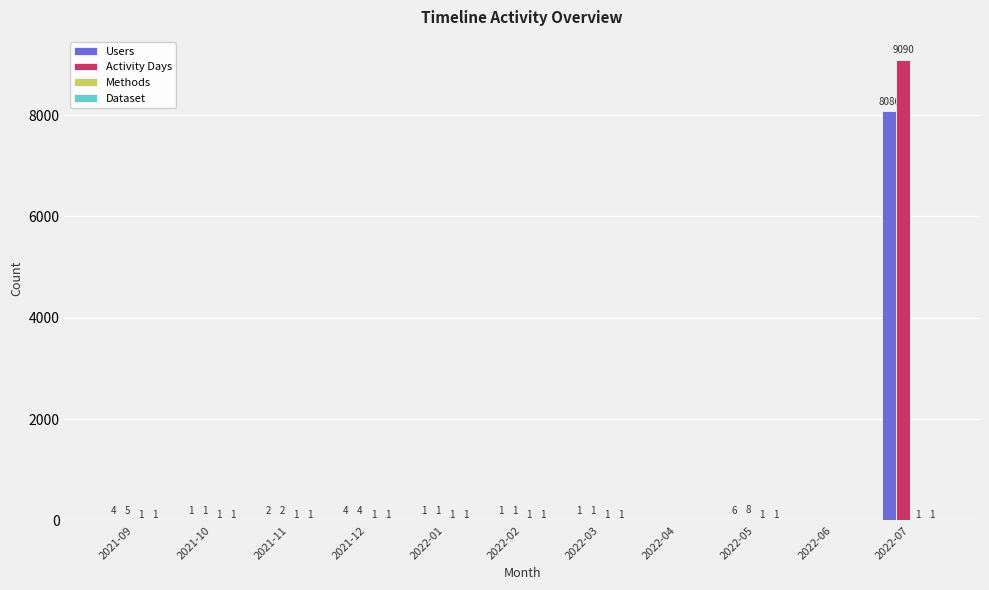

Where is Activity Days nearest to the value 4545?

2022-05